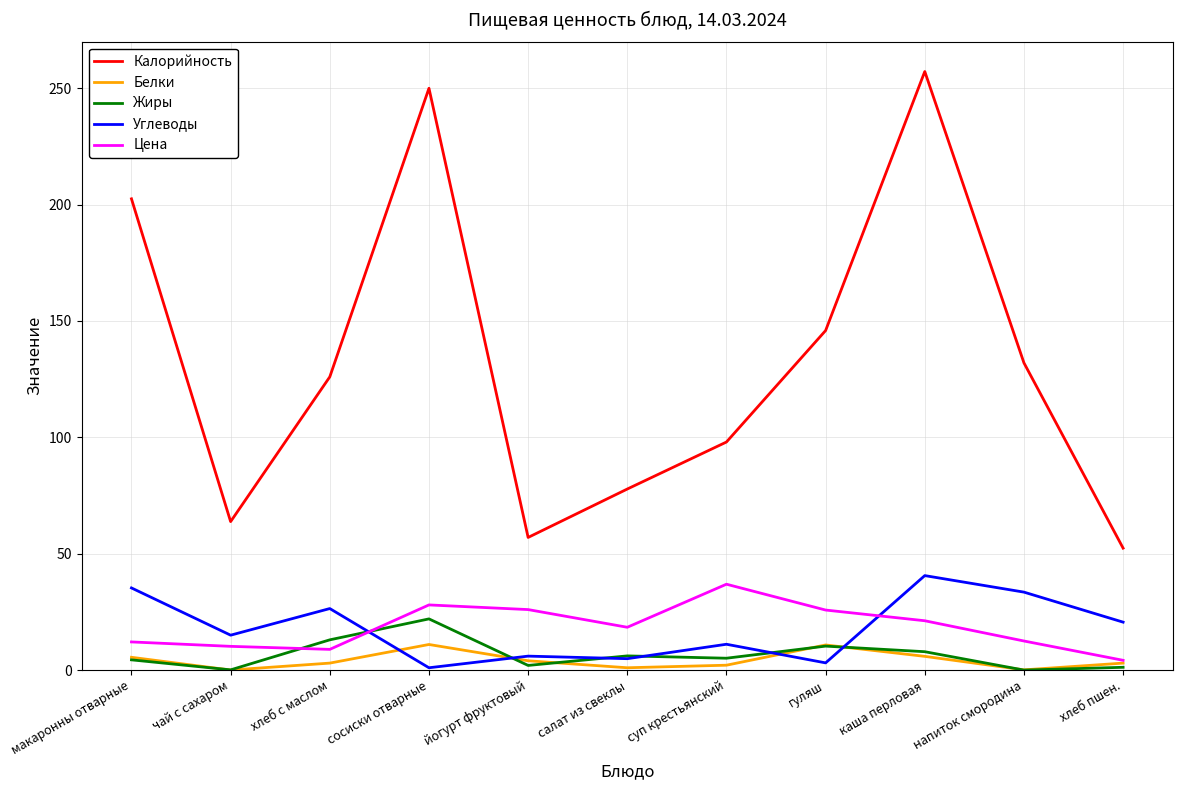

The value of Жиры at хлеб с маслом is 13.0. True or false?

True